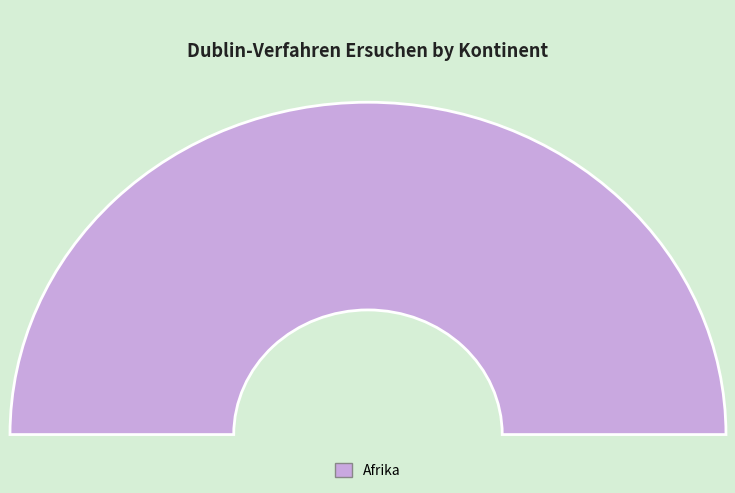

To the nearest percent, what percentage of the pie is Afrika?

100%